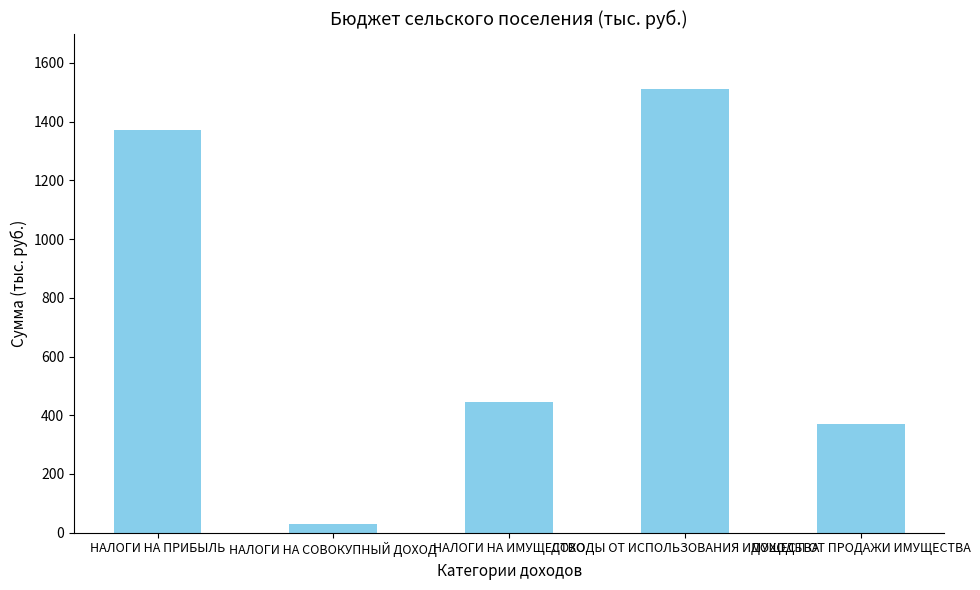

What position from the right is НАЛОГИ НА СОВОКУПНЫЙ ДОХОД?

4